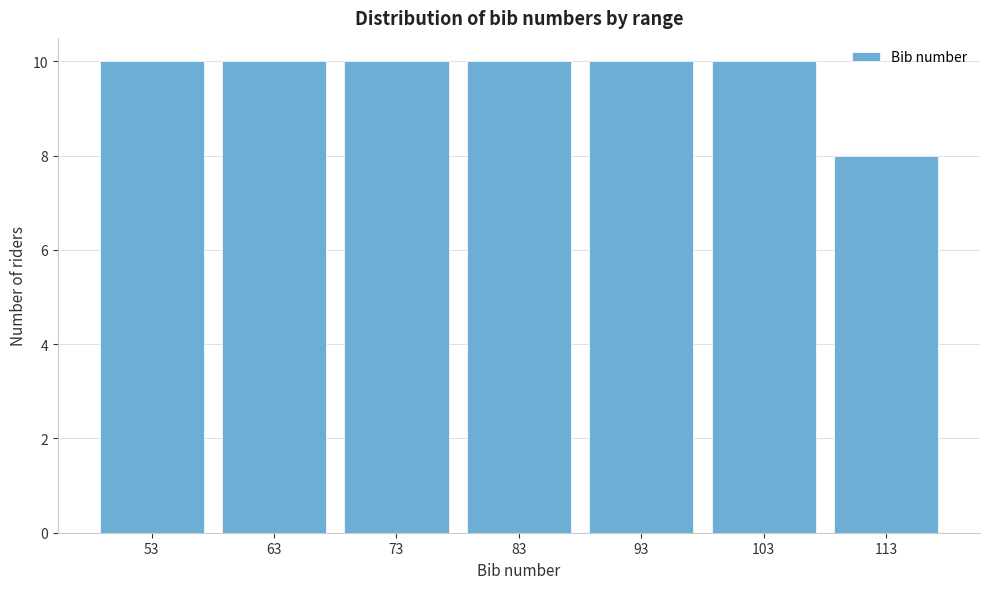

Reading left to right, what are all the values shown in this chart?

53=10	63=10	73=10	83=10	93=10	103=10	113=8